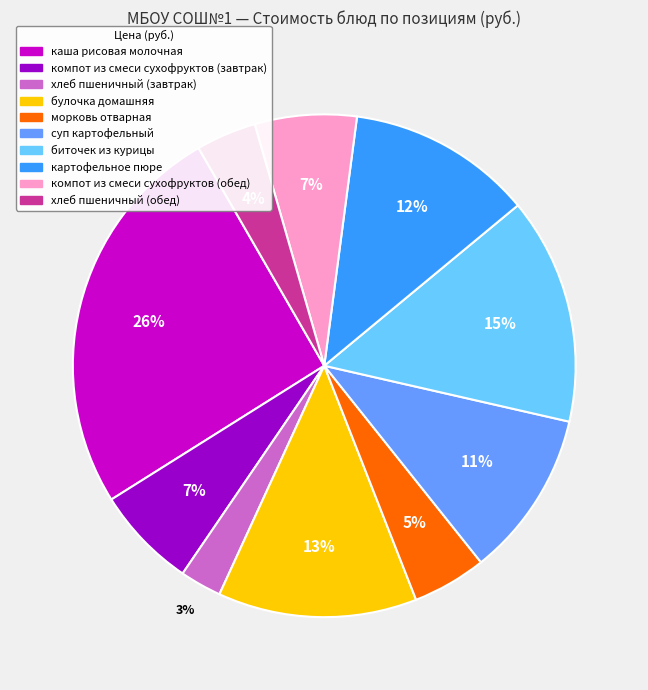

To the nearest percent, what is the difference between the хлеб пшеничный (завтрак) and картофельное пюре slice percentages?

9%